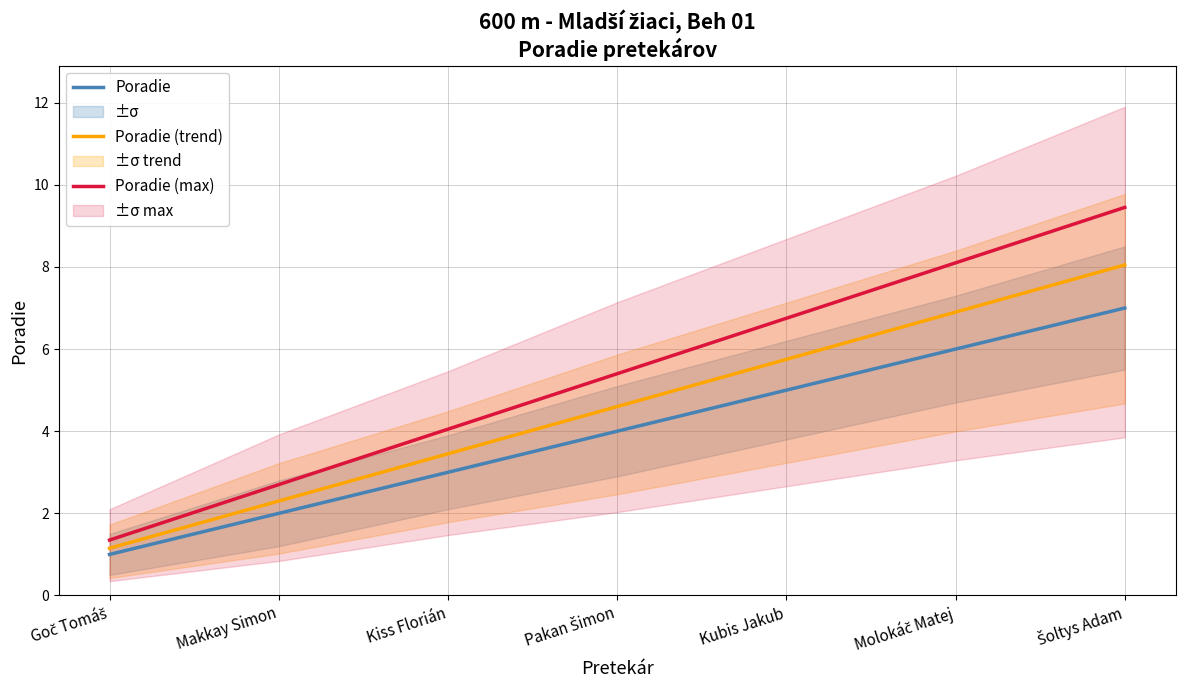

At how many categories does at least one series exceed 3?

5